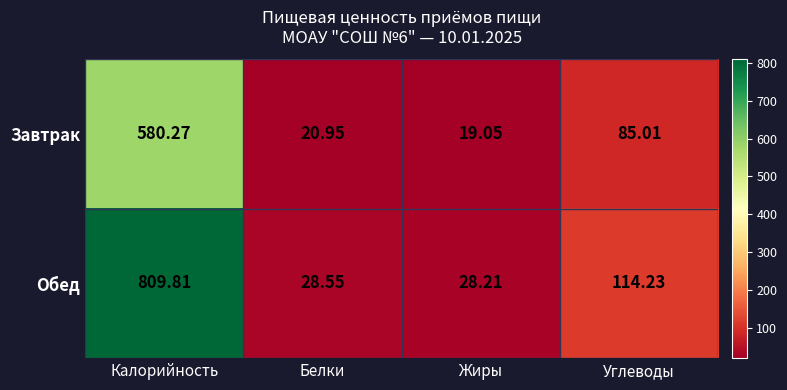

Between Калорийность and Белки, which series saw the biggest shift?

Обед